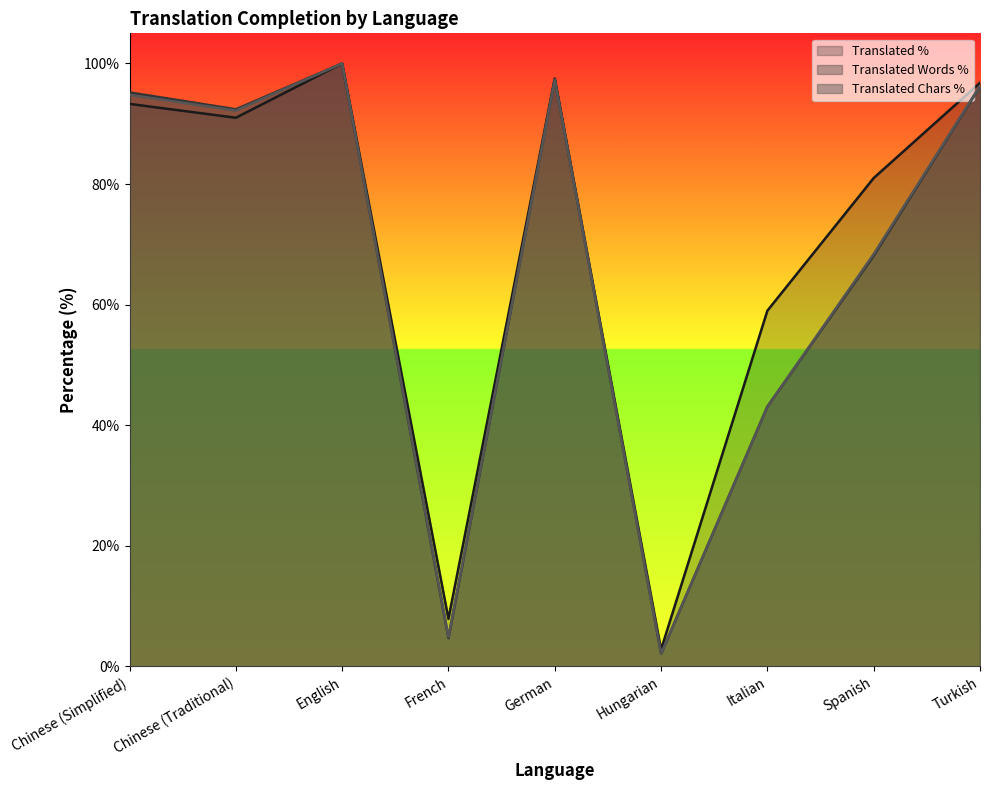

Between Chinese (Simplified) and German, which series saw the biggest shift?

Translated %